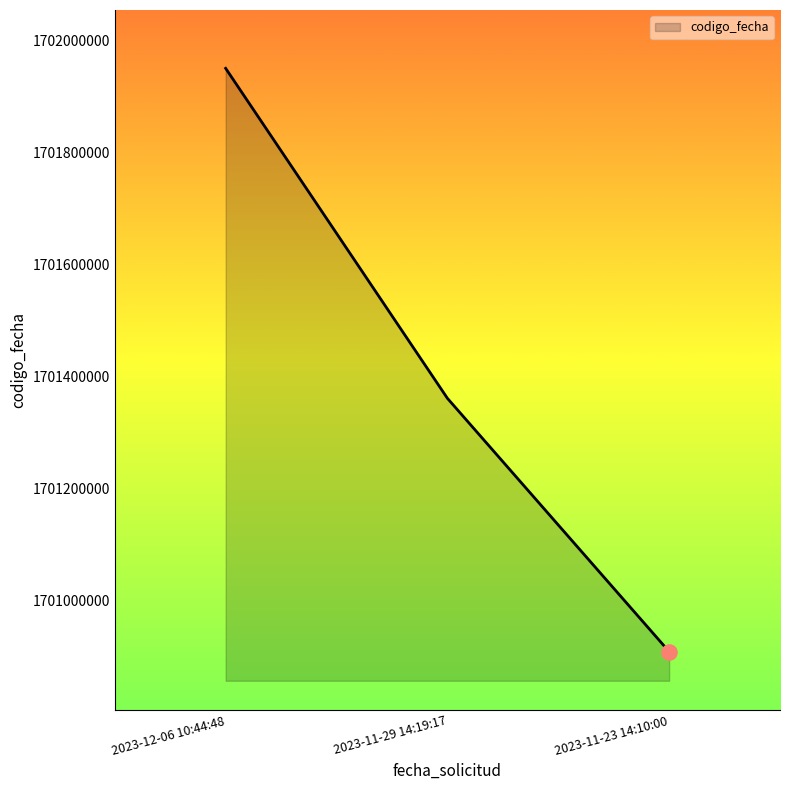

What is the change in value from 2023-11-29 14:19:17 to 2023-11-23 14:10:00?

-452228